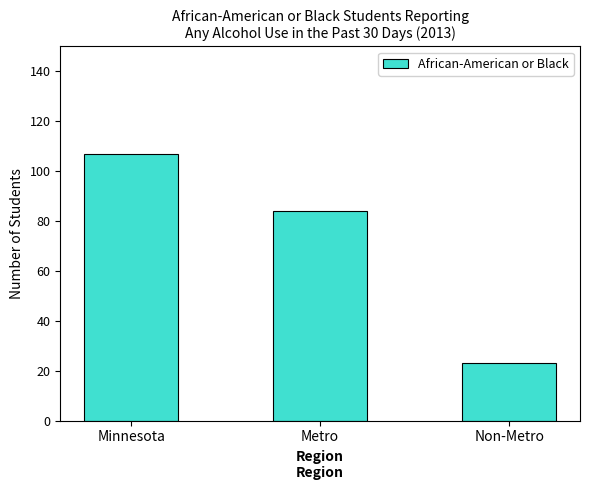

Reading right to left, list all the values displayed in this chart.

Non-Metro=23	Metro=84	Minnesota=107